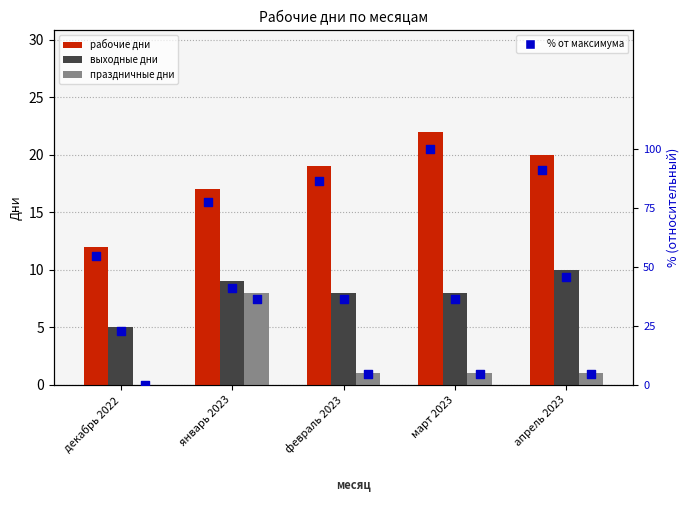

Which series has the largest Y range (max minus min)?

рабочие дни %